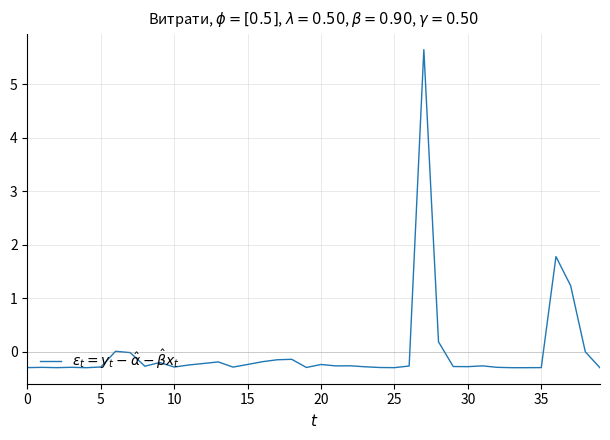

What is the difference between the maximum and minimum values?

6.0